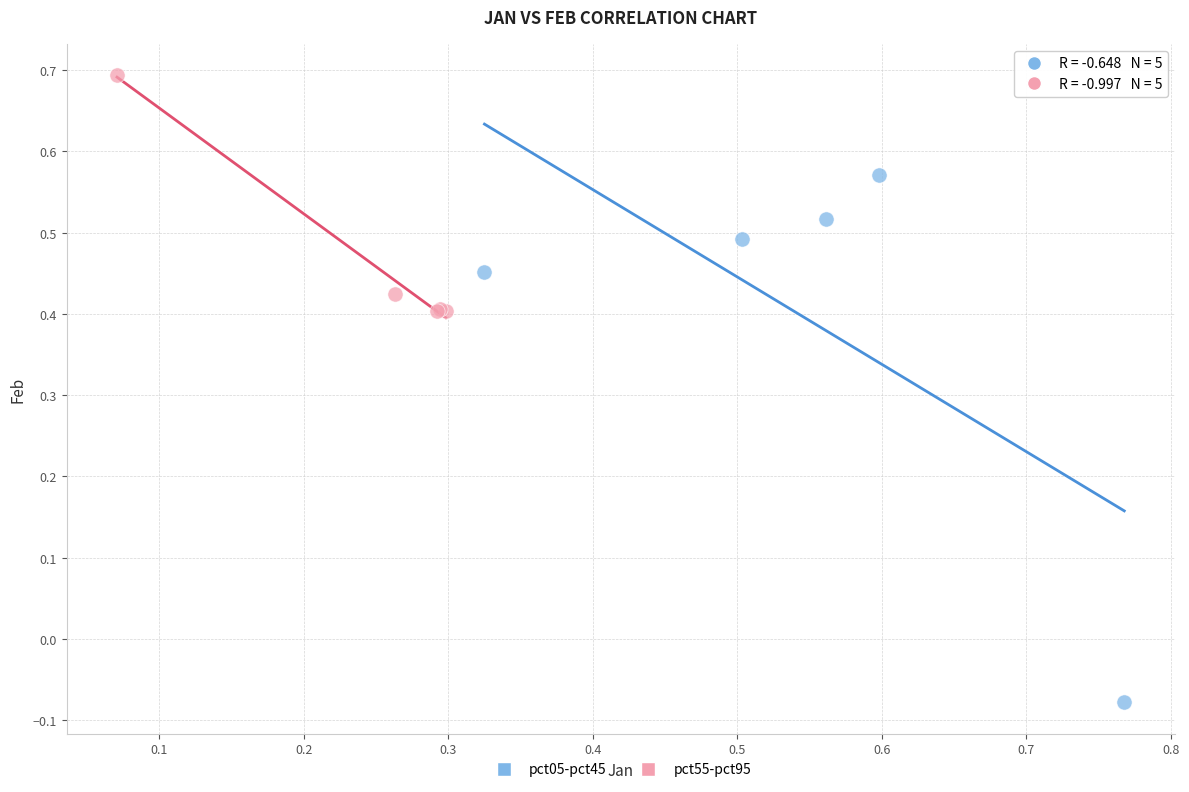

Which series reaches the minimum Y coordinate?

pct05-pct45